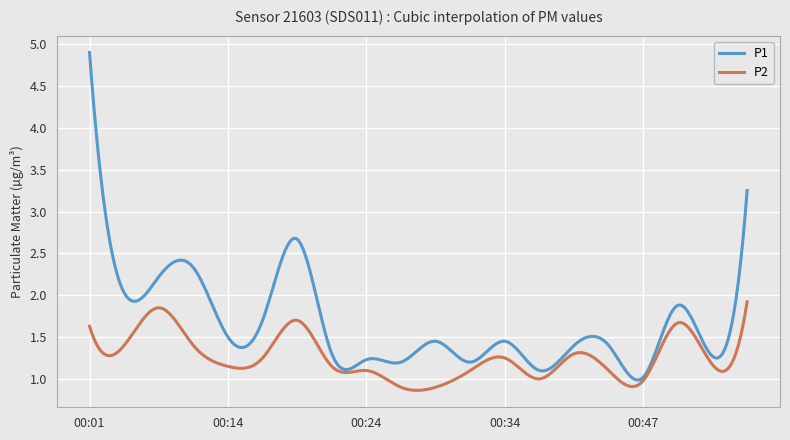

Which series has the widest spread of values?

P1